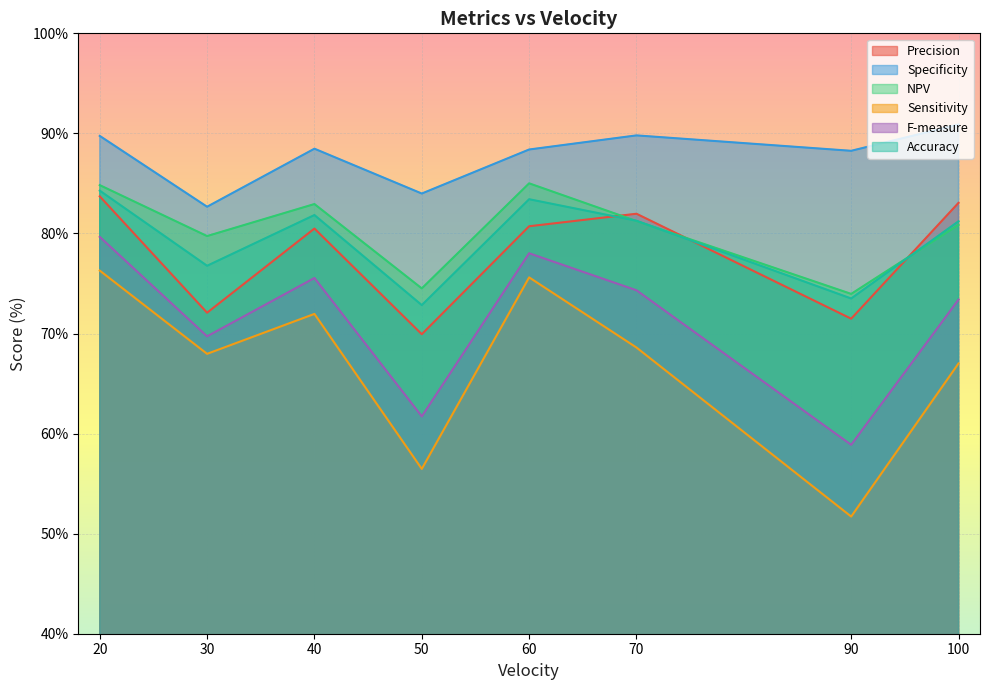

Where does the Specificity series first go above 88?

20